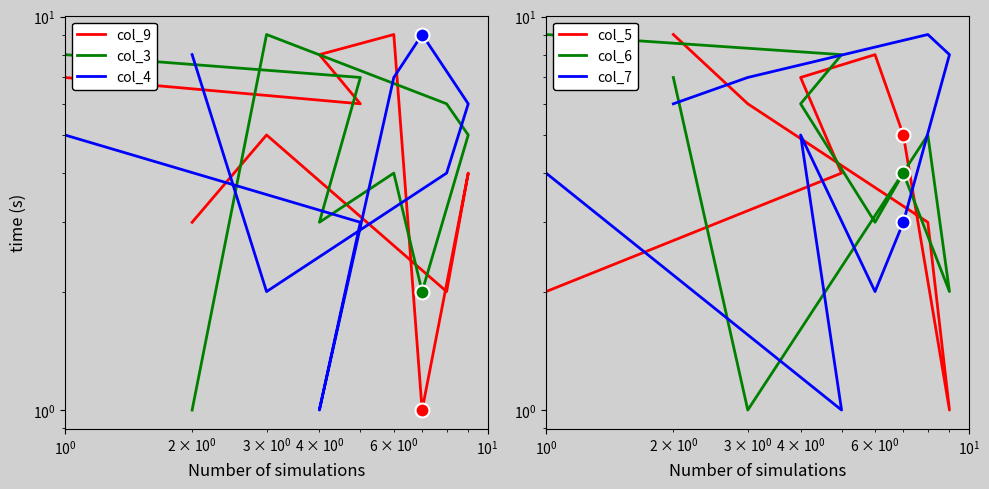

Is the value of col_7 at 6 greater than the value of col_3 at 7?

No